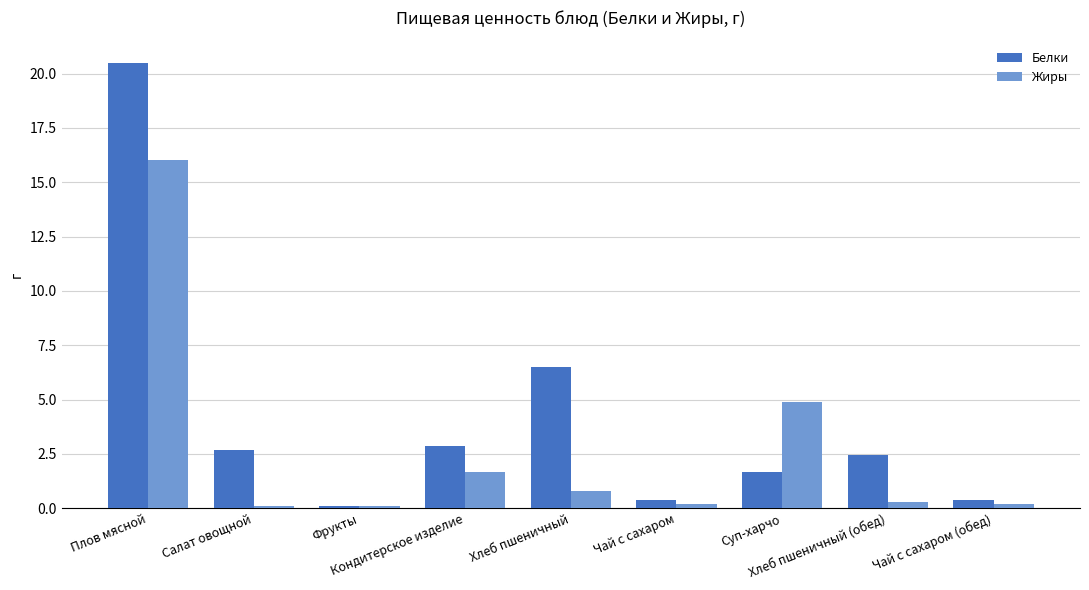

What is the average value of the Жиры series?

2.7